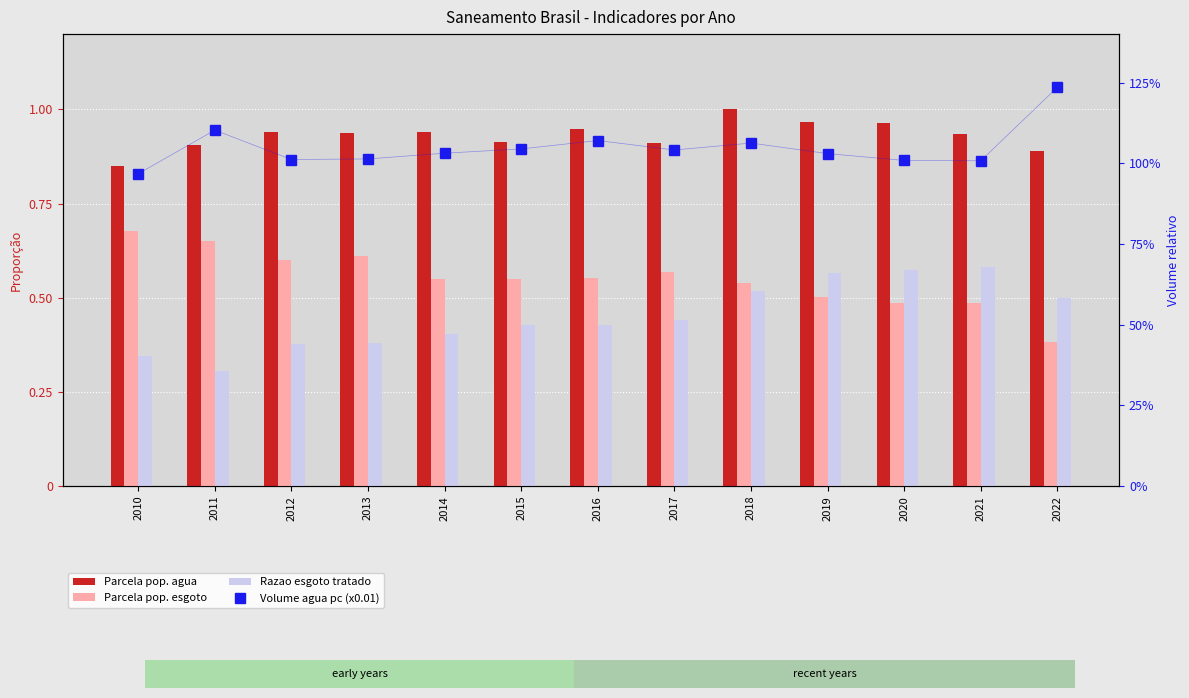

What is the difference between the maximum and minimum values in the Parcela pop. esgoto series?

0.3